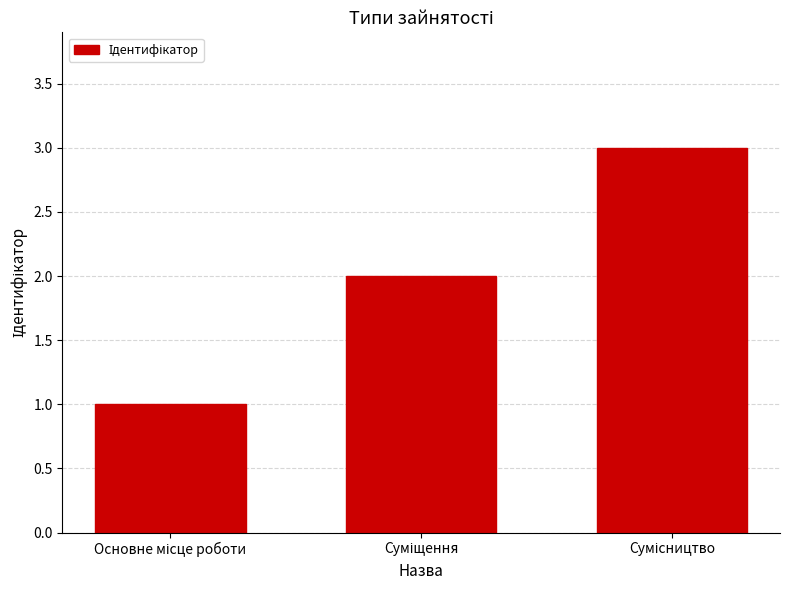

How many values are between 1 and 3?

3